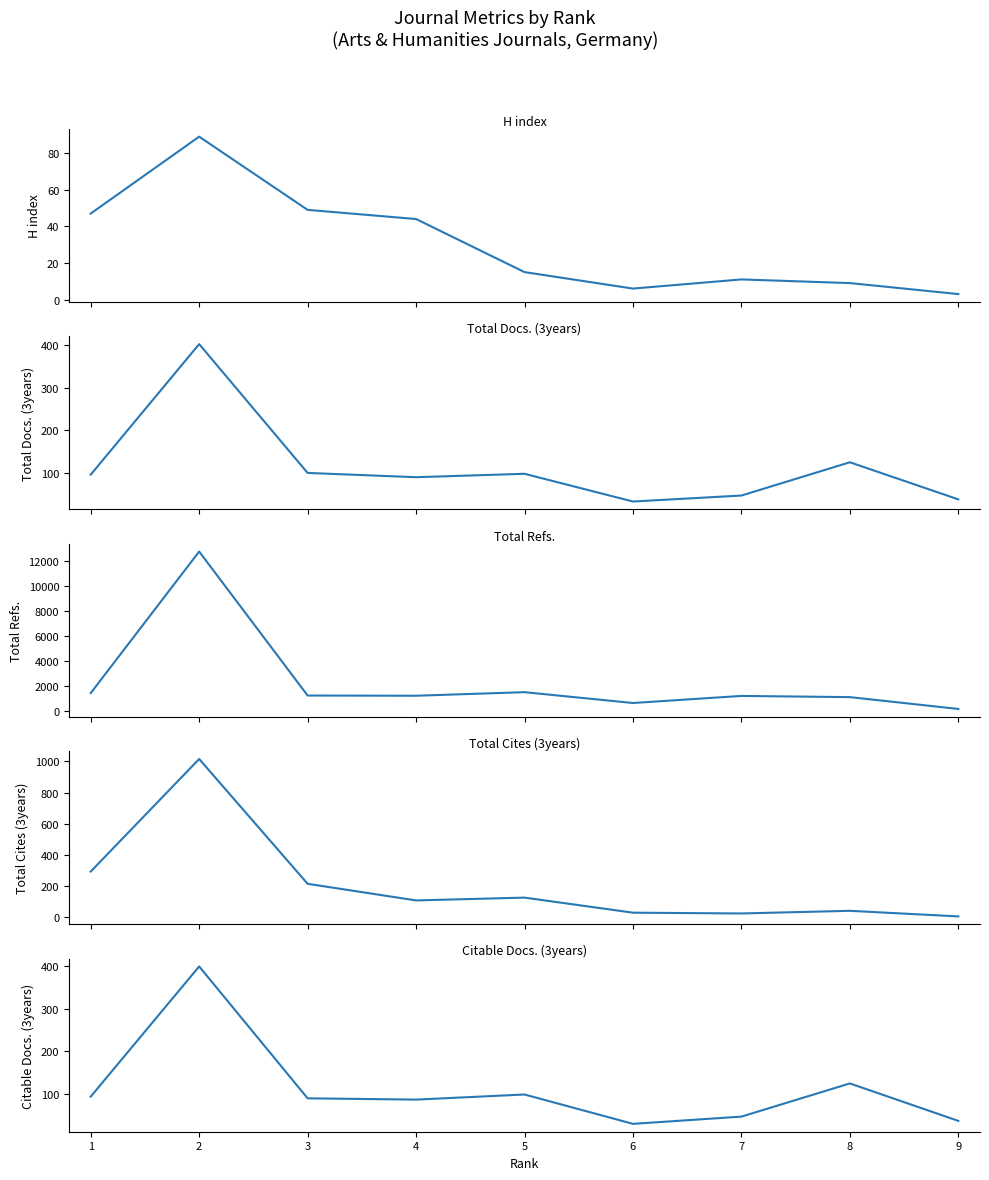

Which series has the largest range (max minus min)?

Total Refs.